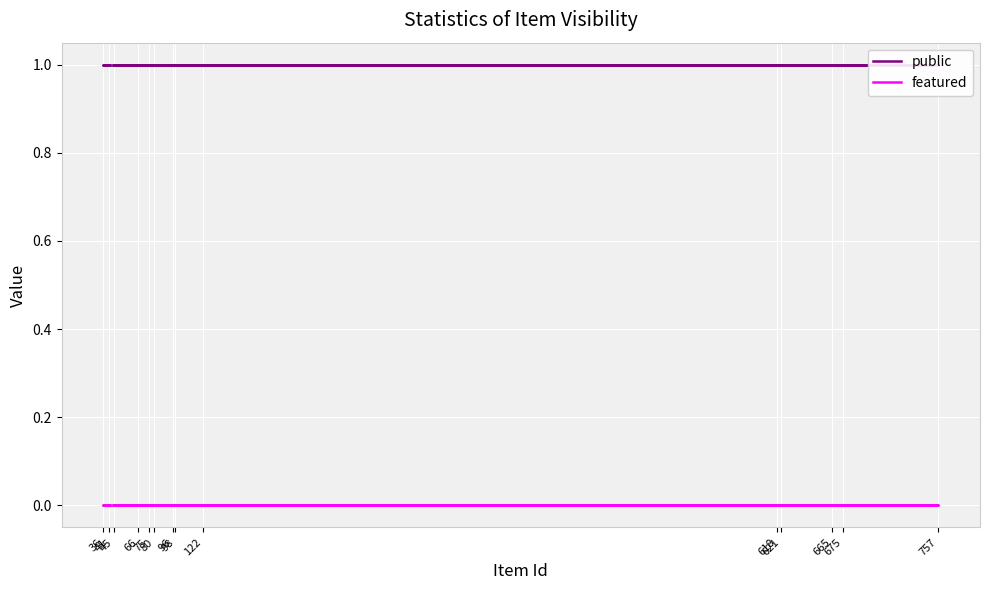

Is the value of featured at 98 greater than the value of public at 621?

No